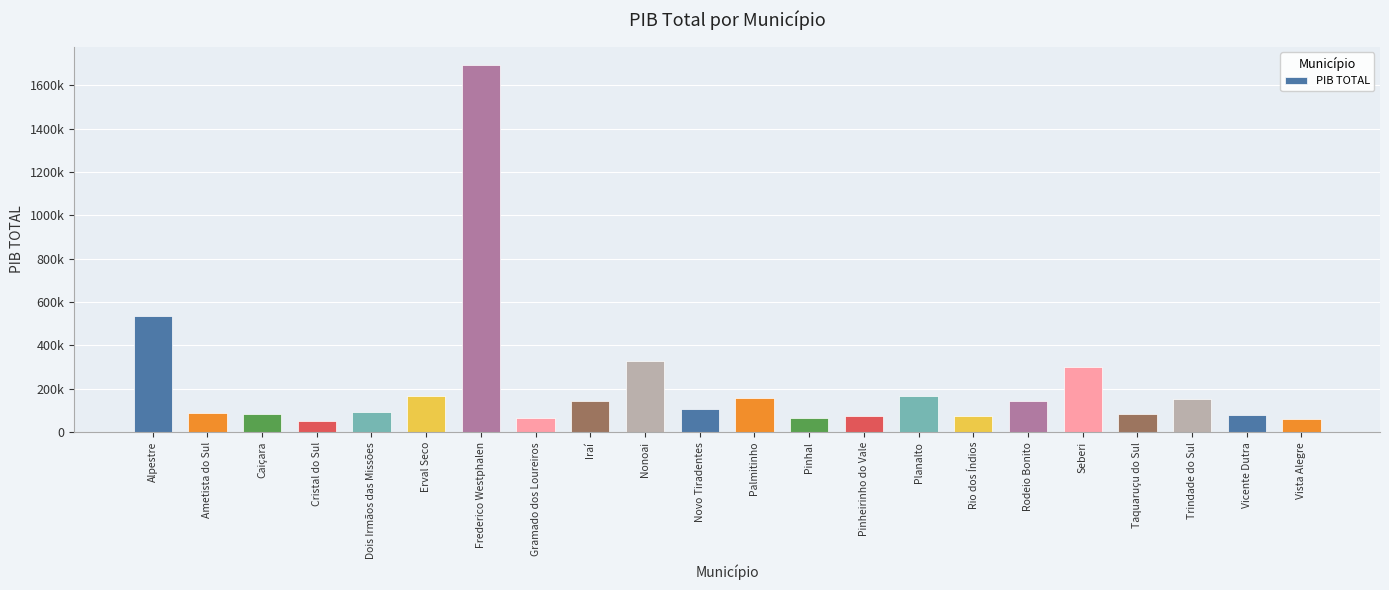

Does the chart contain any negative values?

No